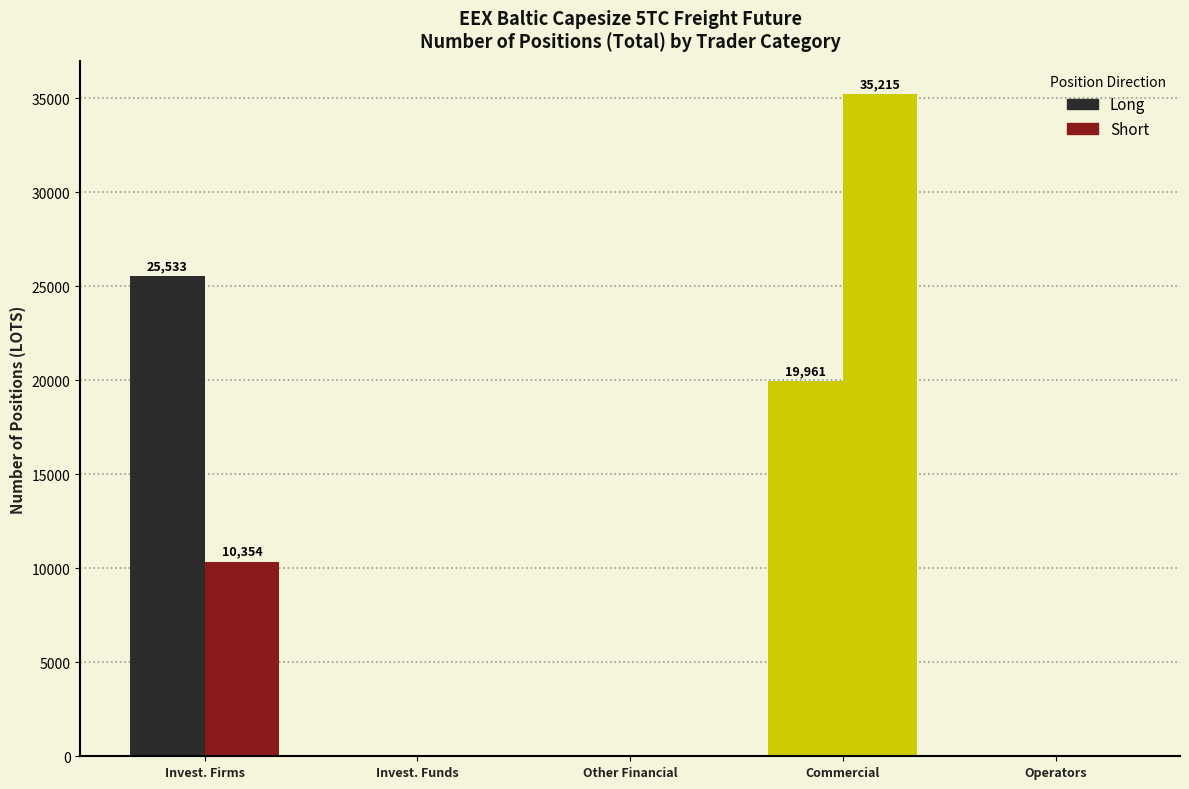

How many positive values does the Long series have?

2